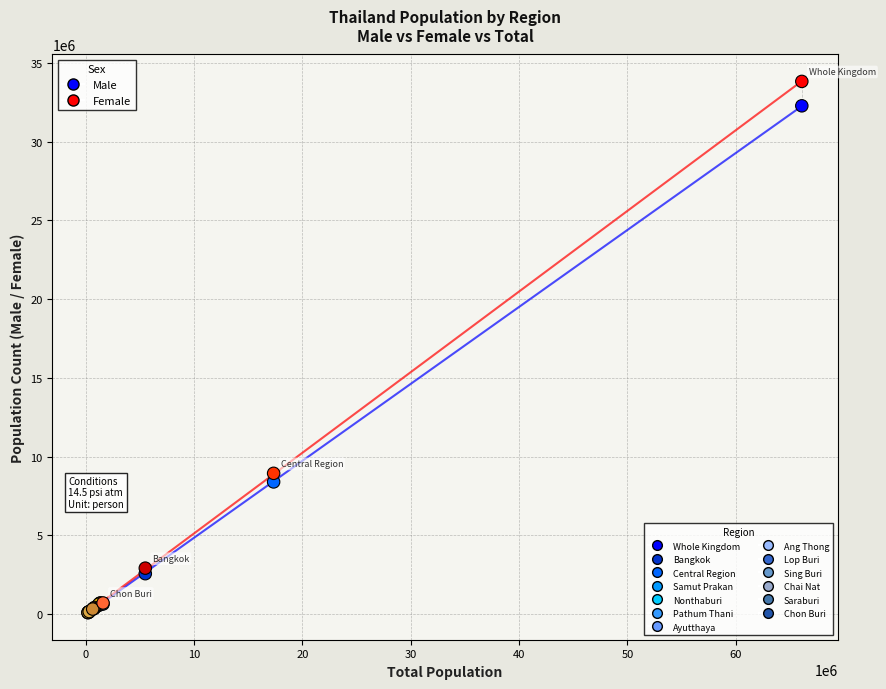

Across all series, what Y value is closest to 16958102?

8941769